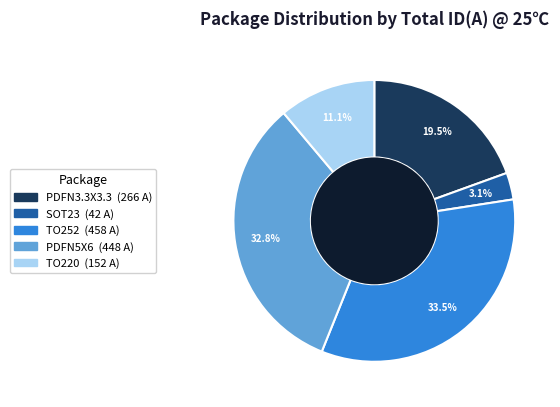

Rank the categories by value from lowest to highest.

SOT23, TO220, PDFN3.3X3.3, PDFN5X6, TO252